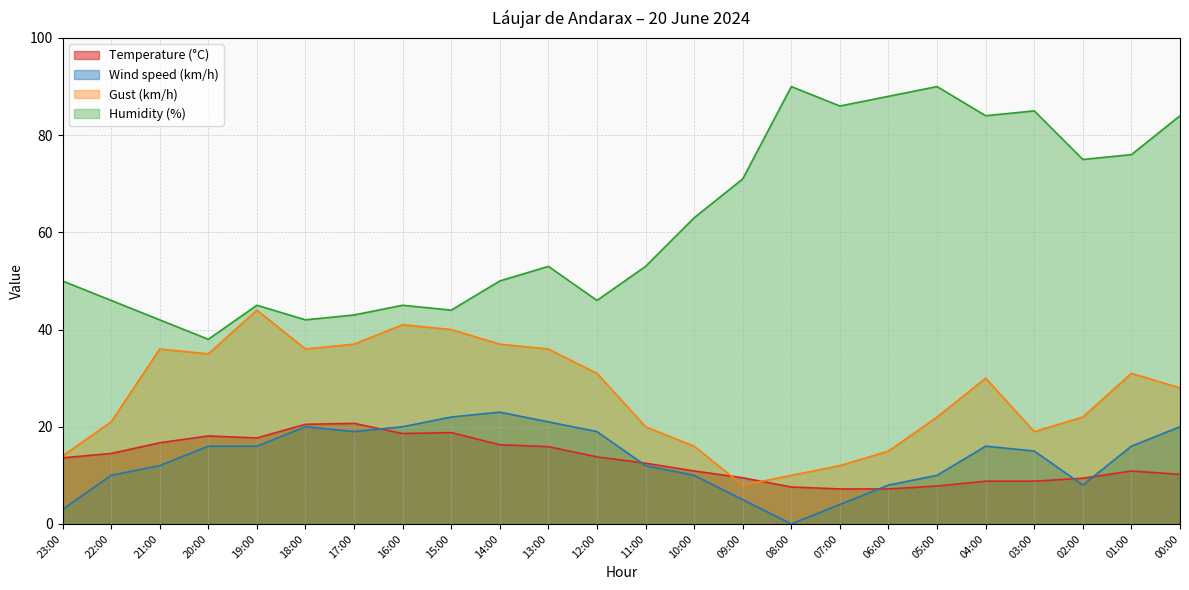

Between 22:00 and 17:00, which series saw the biggest shift?

Gust (km/h)